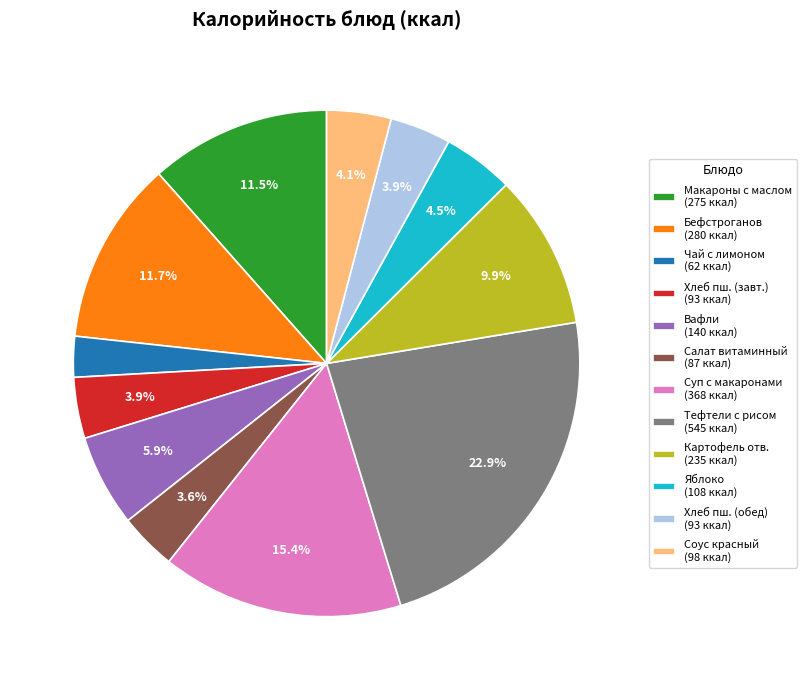

What portion of the pie excludes Соус красный (98 ккал)?

95.9%